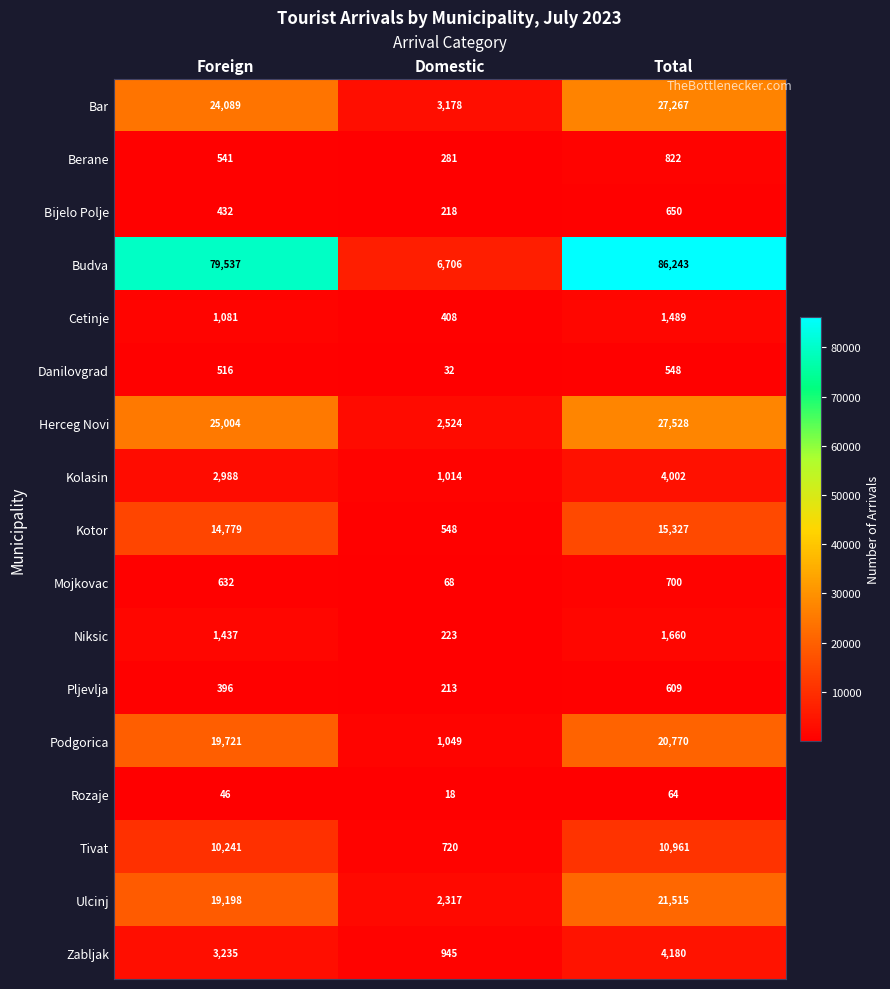

What is the maximum value shown in the chart?

86243